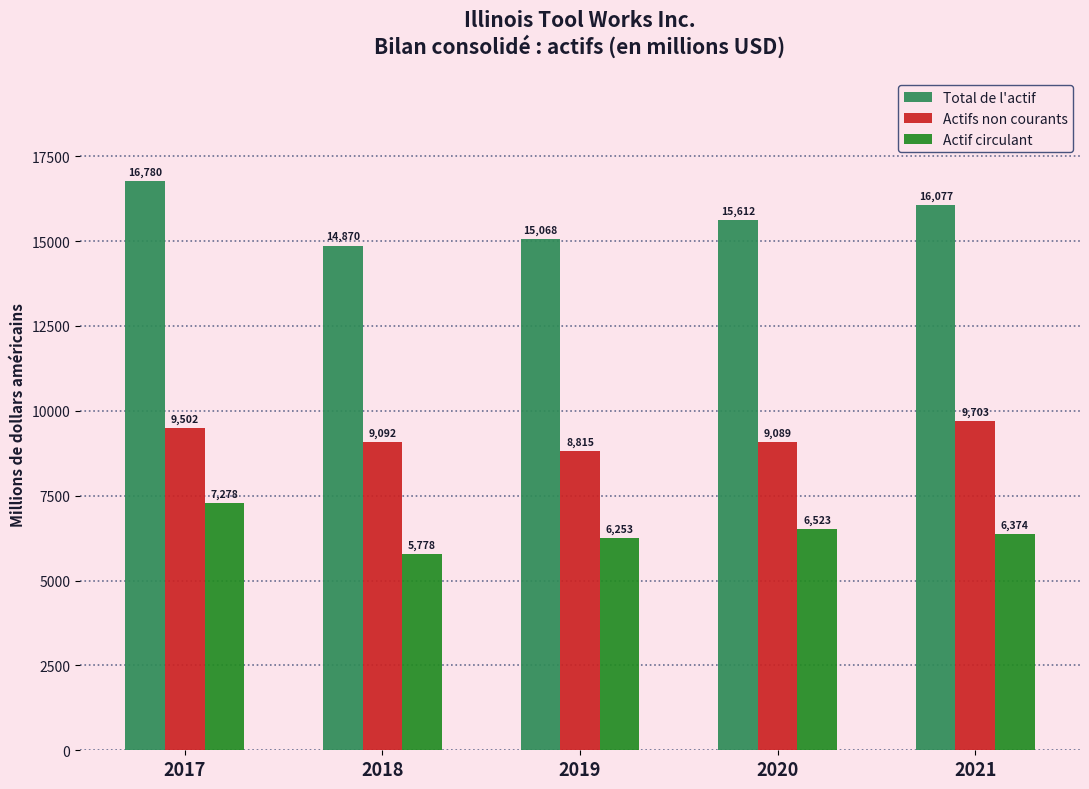

Reading right to left, extract all data points from this chart.

Total de l'actif: 16077	15612	15068	14870	16780
Actifs non courants: 9703	9089	8815	9092	9502
Actif circulant: 6374	6523	6253	5778	7278